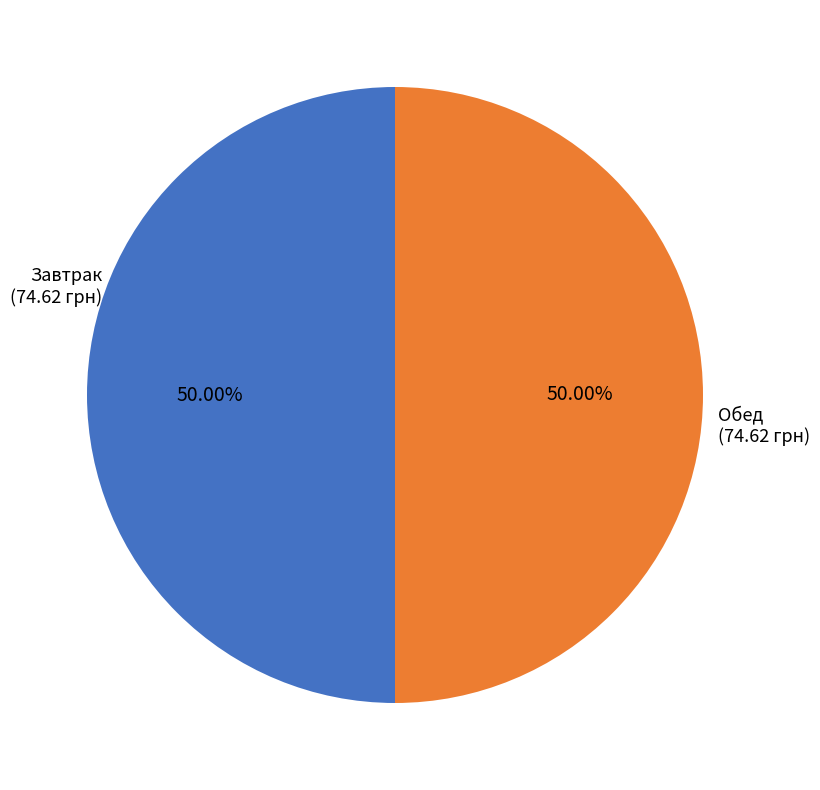

To the nearest percent, what is the difference between the largest and smallest slice percentages?

0%